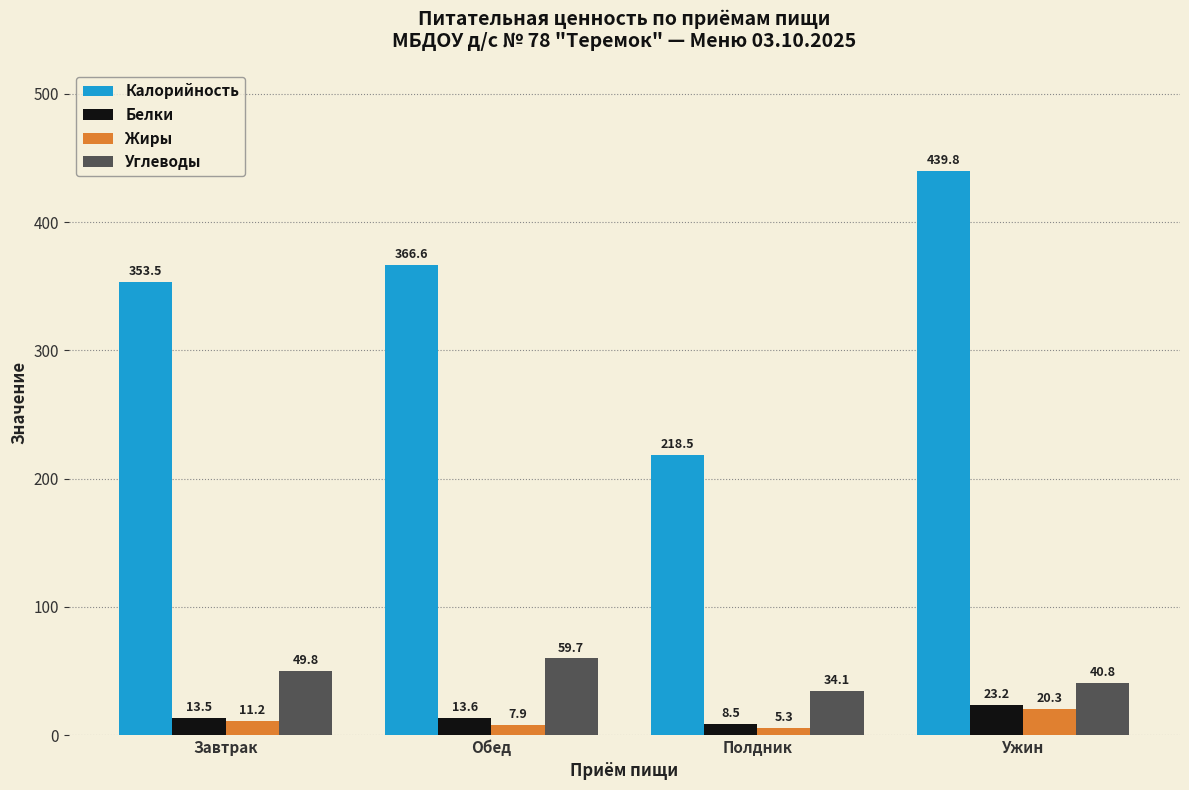

What is the sum of the Белки values at Завтрак and Обед?

27.0